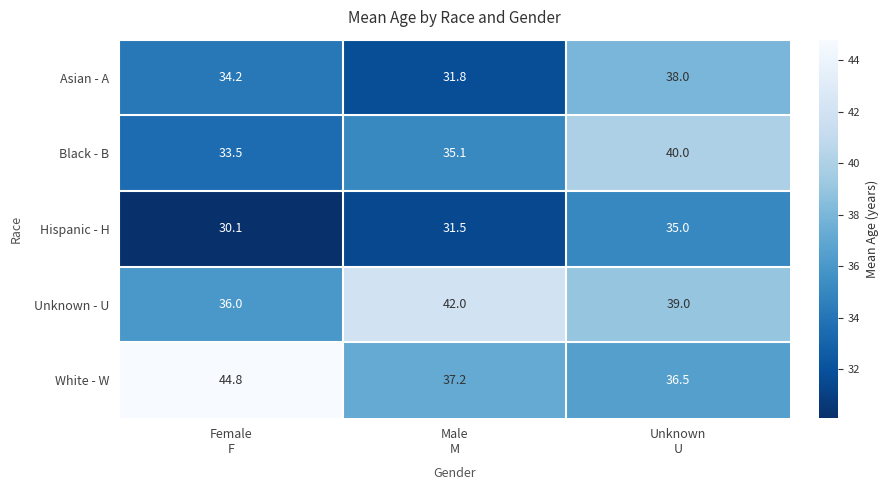

What is the spread (max minus min) of values at Male
M?

10.5